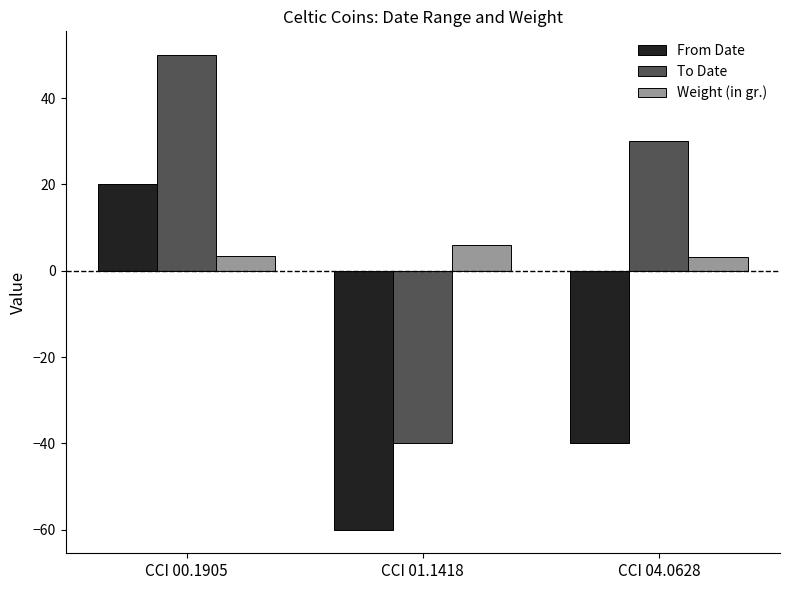

Count the number of categories in the chart.

3